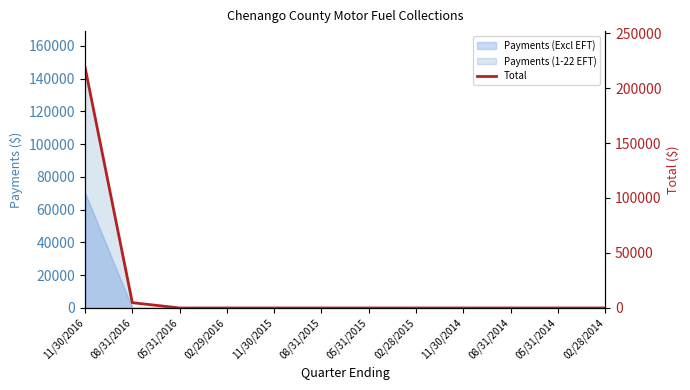

List the labels in order of value, largest first.

11/30/2016, 08/31/2016, 05/31/2016, 02/29/2016, 11/30/2015, 08/31/2015, 05/31/2015, 02/28/2015, 11/30/2014, 08/31/2014, 05/31/2014, 02/28/2014